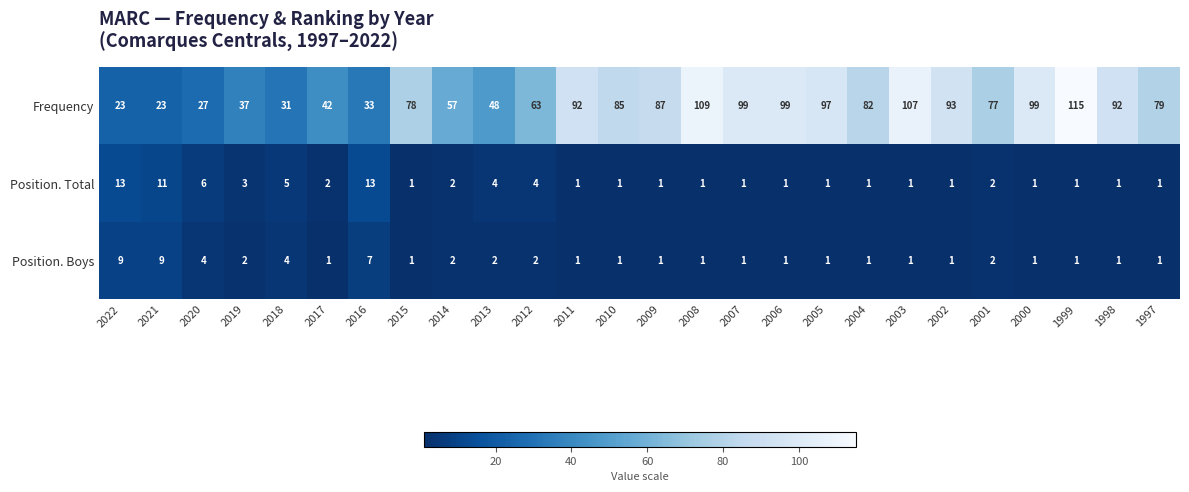

List the series in order of their peak value, highest first.

Frequency, Position. Total, Position. Boys